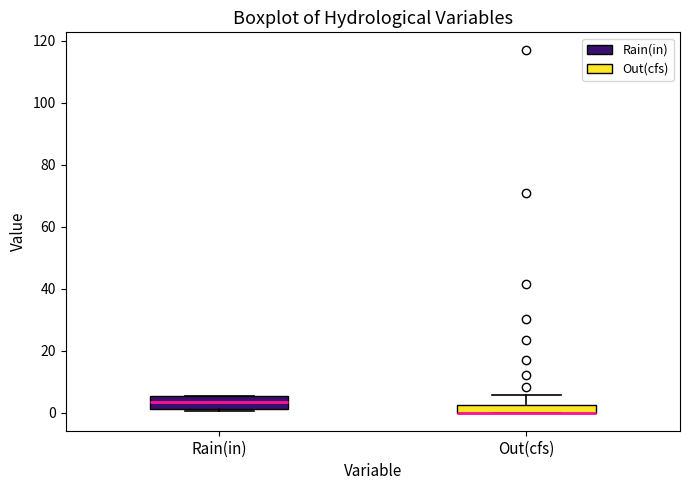

Where is the lower edge of the box for Out(cfs) on the y-axis? The values are not printed on the chart, so give them approximately, as read against the axis.

0